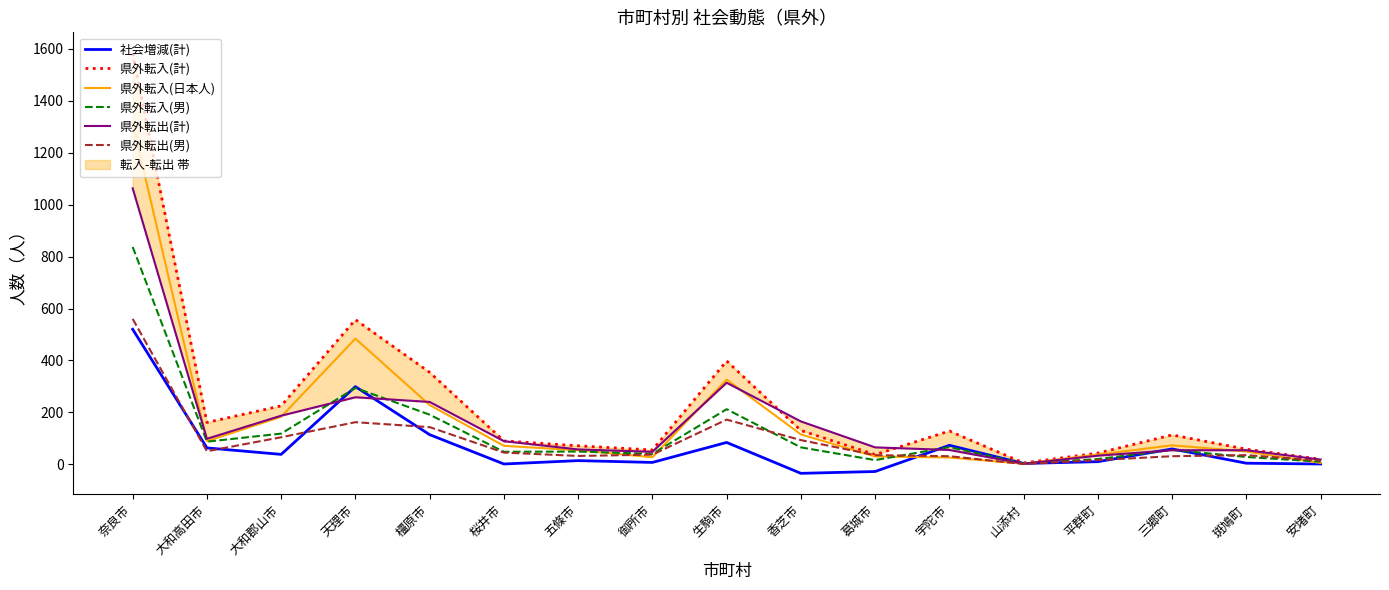

List the labels in order of 県外転入(計) value, smallest first.

山添村, 安堵町, 葛城市, 平群町, 御所市, 斑鳩町, 五條市, 桜井市, 三郷町, 宇陀市, 香芝市, 大和高田市, 大和郡山市, 橿原市, 生駒市, 天理市, 奈良市